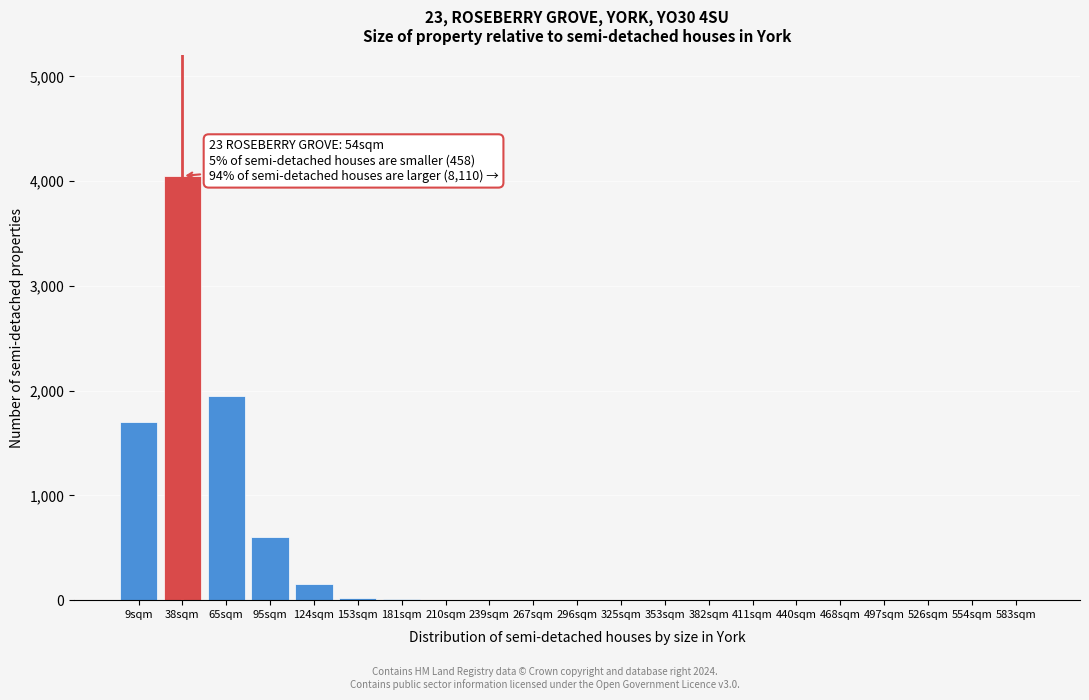

What is the maximum value shown in the chart?

4050